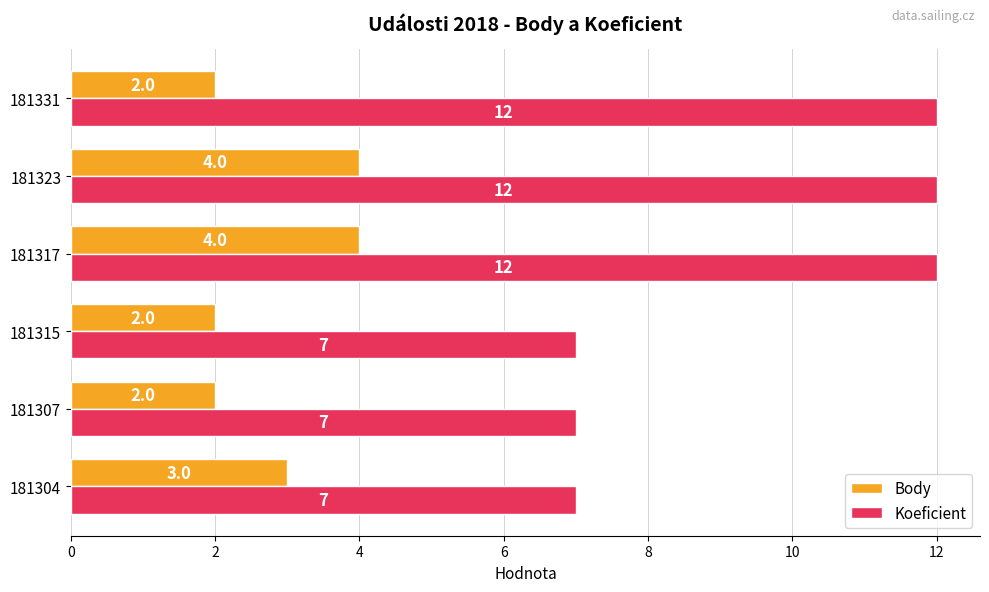

How many Body values are between 2 and 4?

6